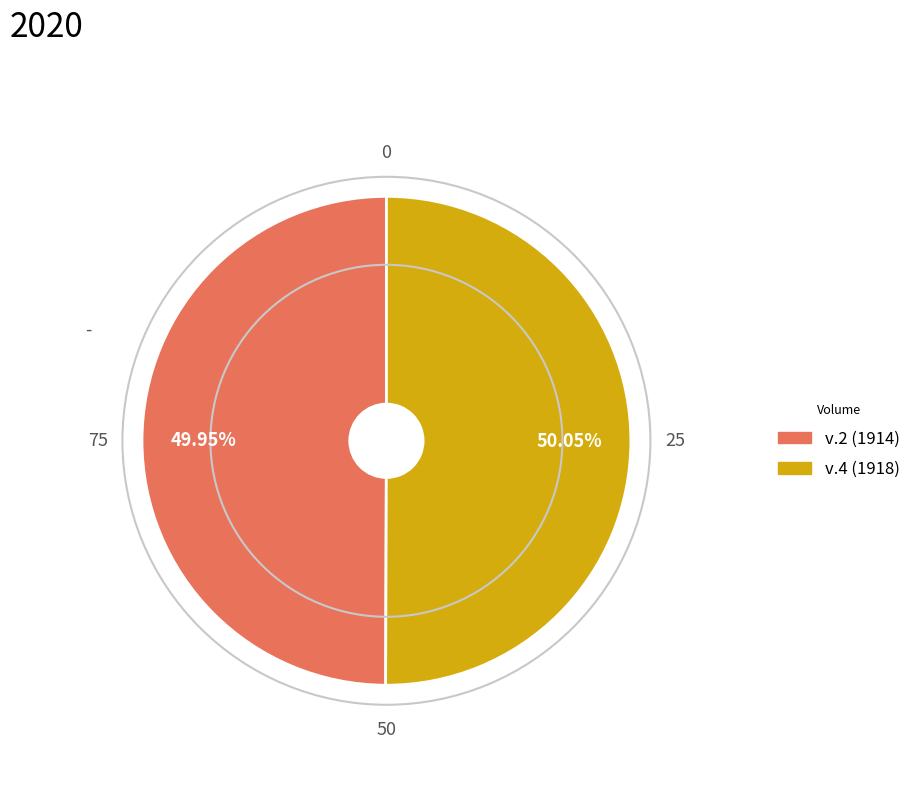

Is the sum of v.2 (1914) and v.4 (1918) greater than half?

Yes